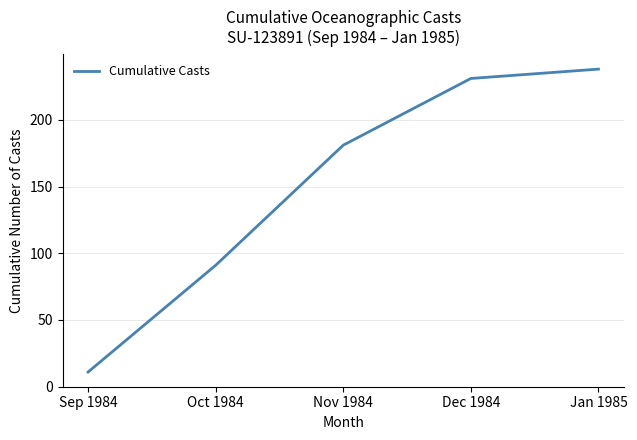

Reading right to left, transcribe all the data shown in this chart.

Jan 1985=238	Dec 1984=231	Nov 1984=181	Oct 1984=91	Sep 1984=11